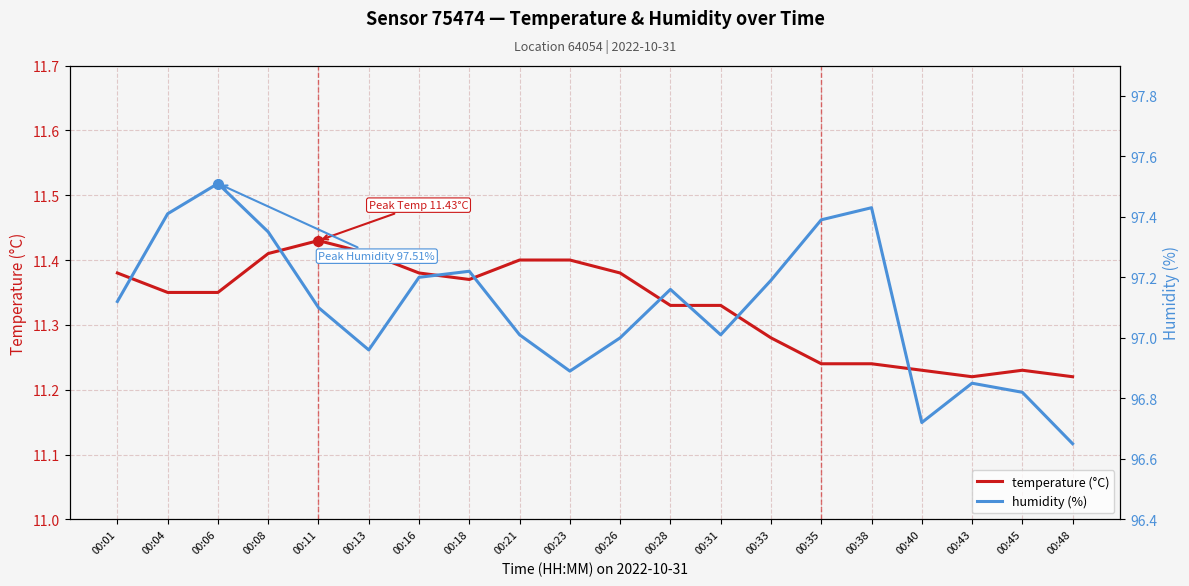

At which category is the sum across all series the highest?

00:06